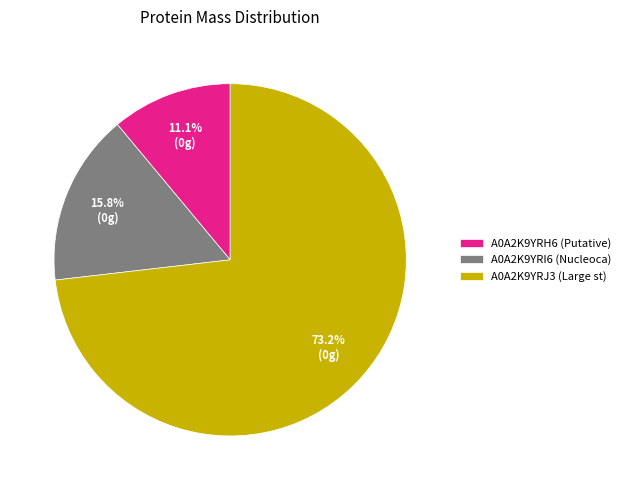

To the nearest percent, what is the average slice percentage?

33%